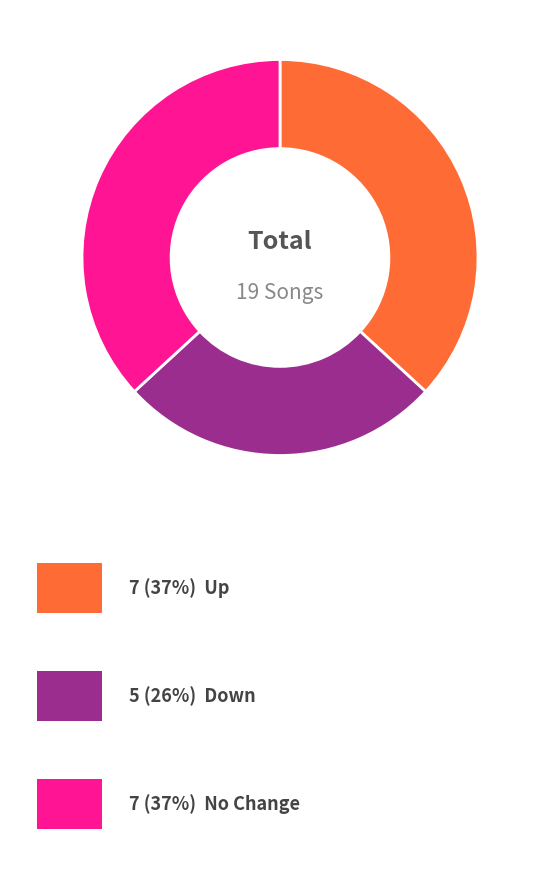

Is there any slice that represents more than half of the pie?

No